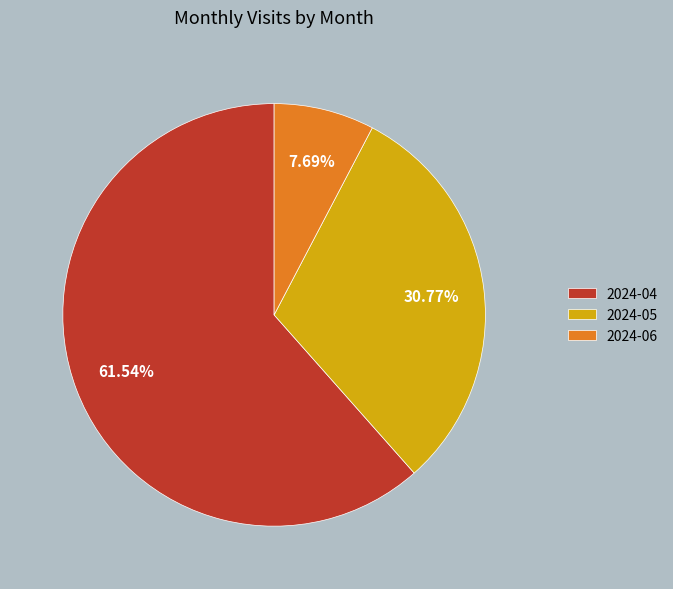

What is the majority slice?

2024-04